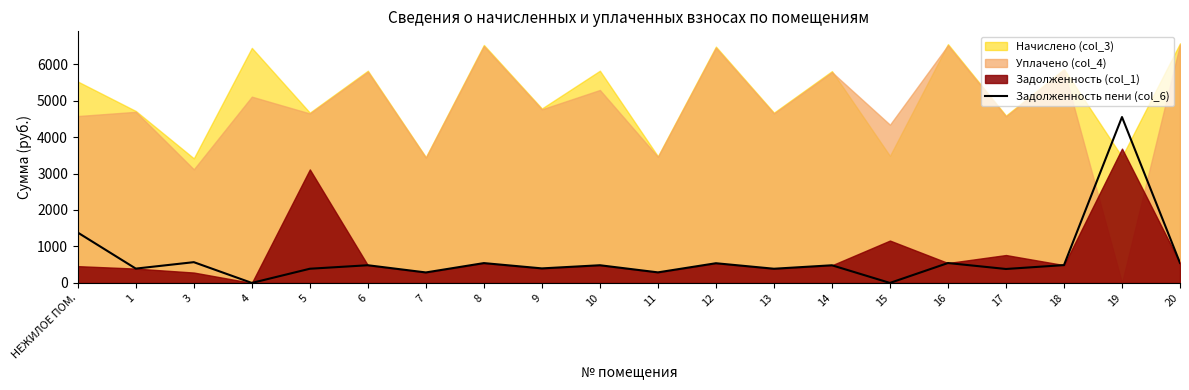

What is the label of the 19th point from the right?

1